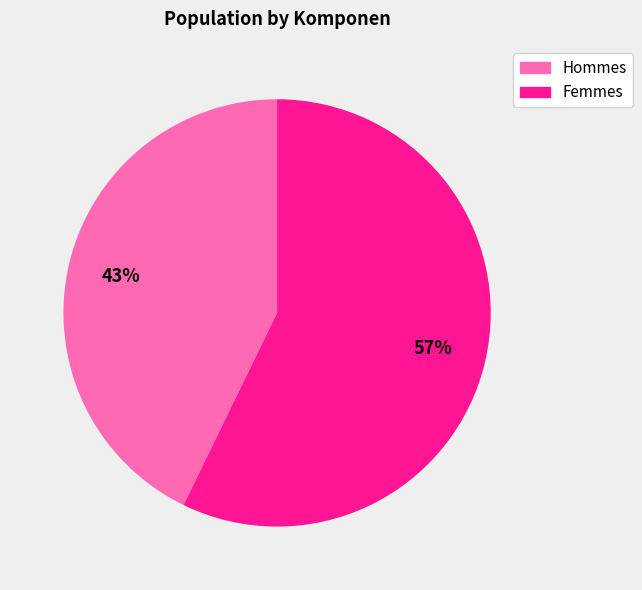

To the nearest percent, what is the average slice percentage?

50%